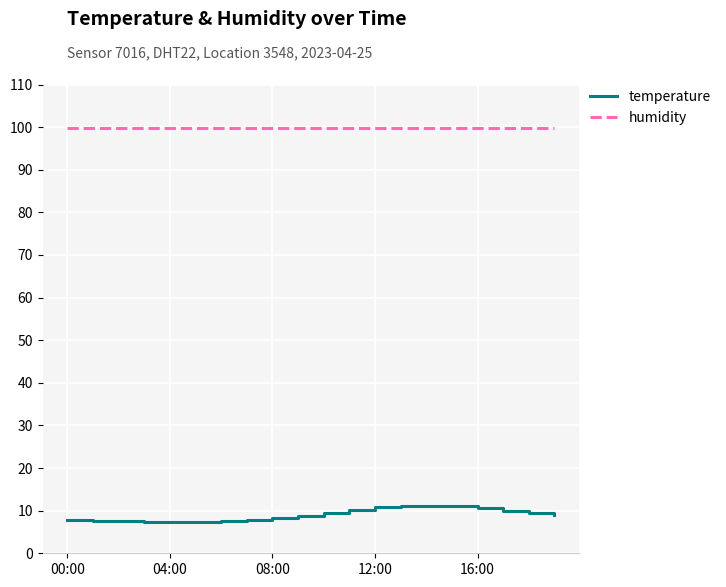

Is this an area chart (filled region under the line)?

No